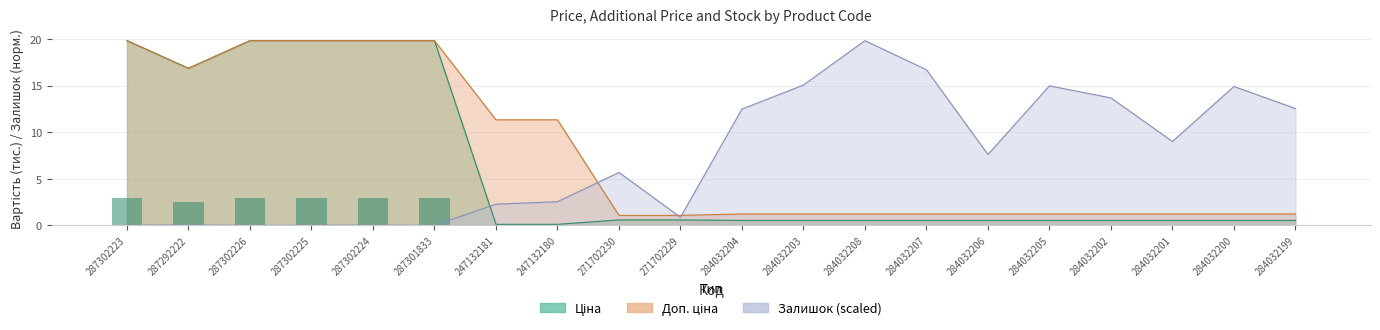

What is the sum of the Доп. ціна values at 247132181 and 271702230?

12.4